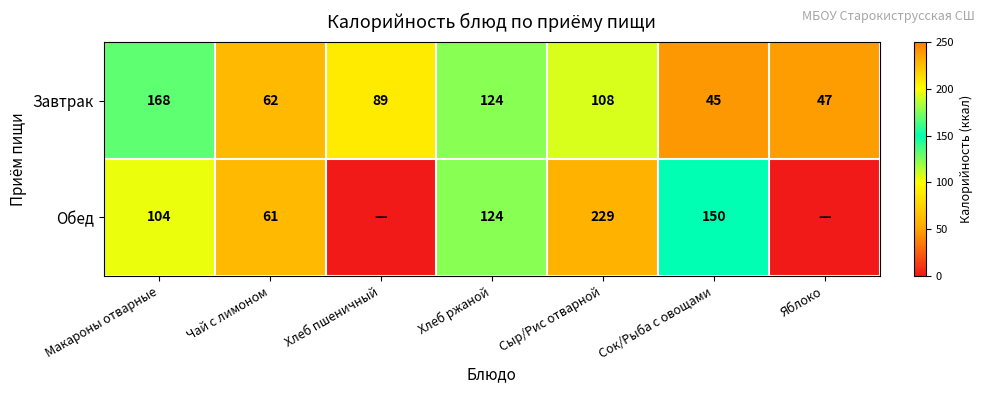

Count the number of categories in the chart.

7